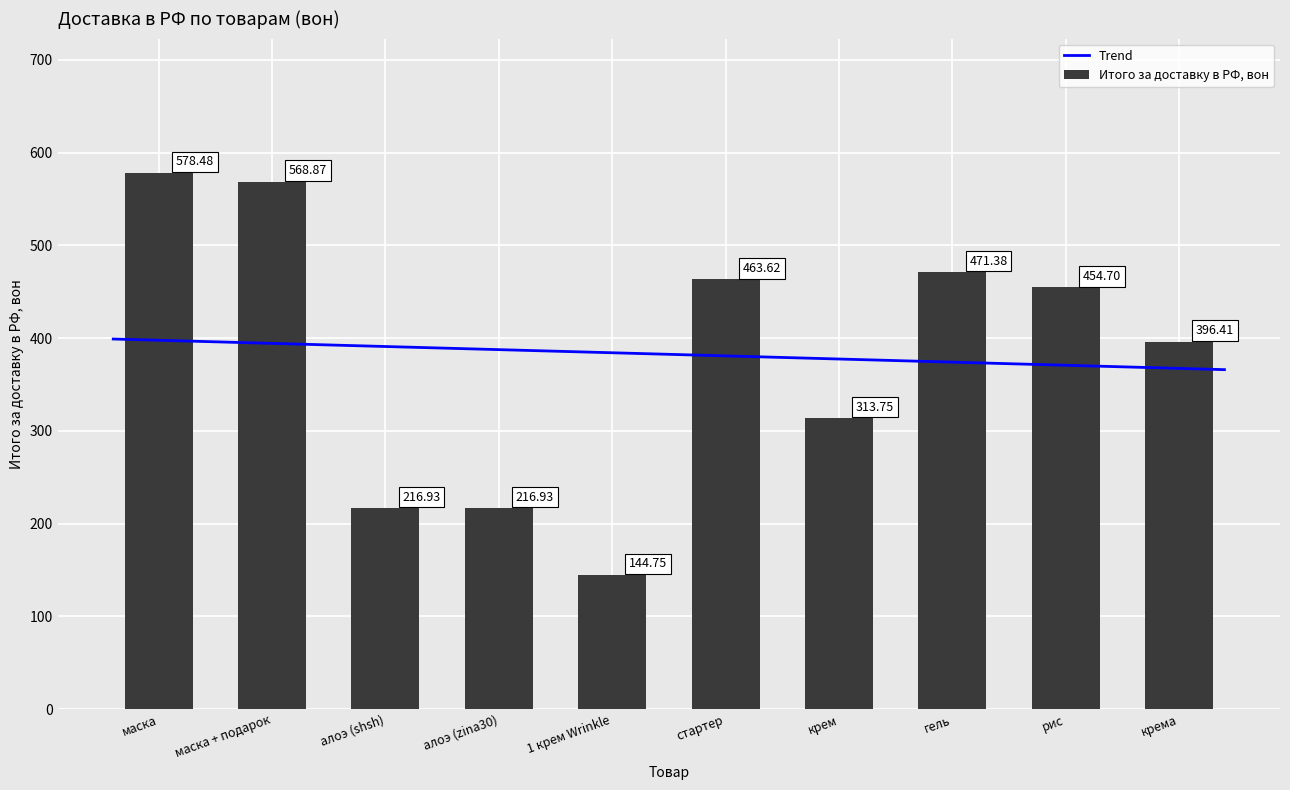

What is the difference between the values at алоэ (zina30) and 1 крем Wrinkle?

72.2